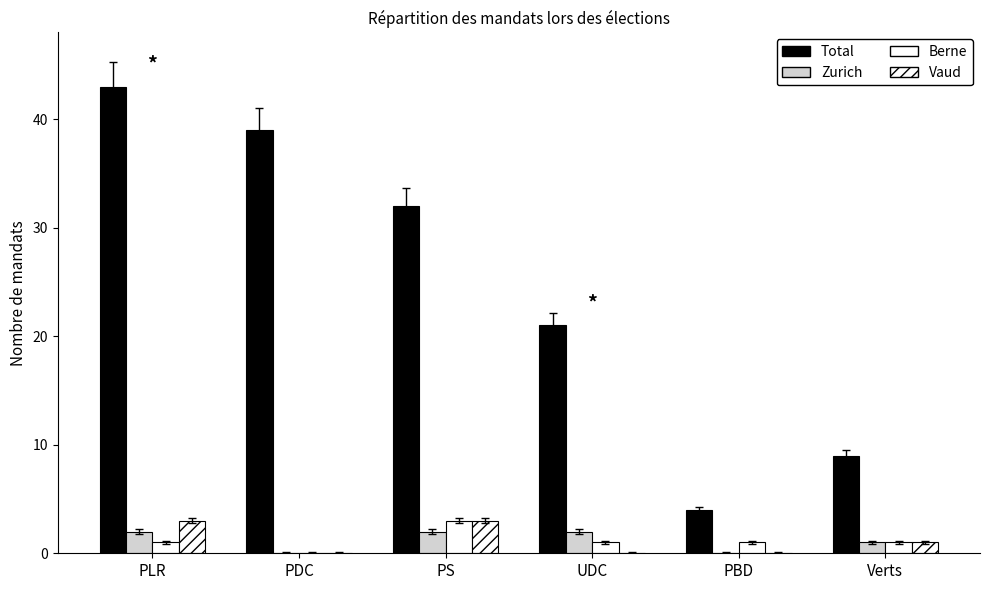

Between PS and PBD, which is larger?

PS